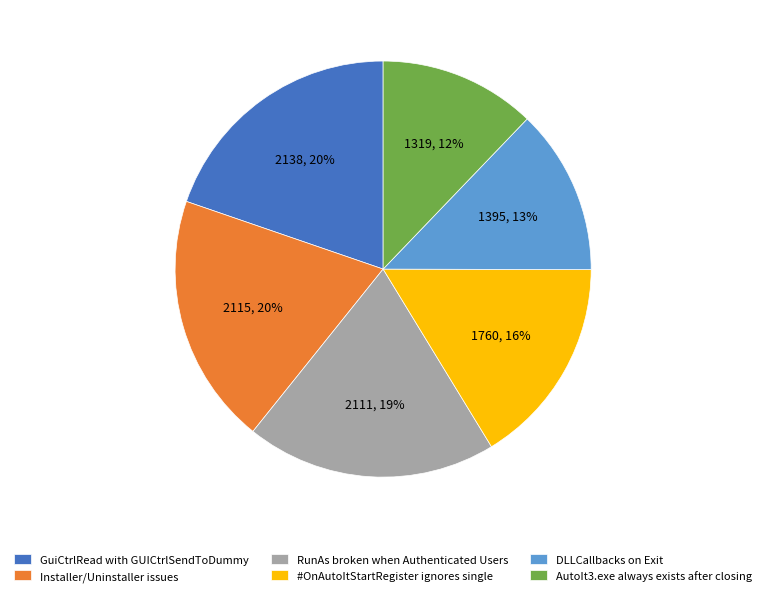

Count the number of slices in the pie.

6